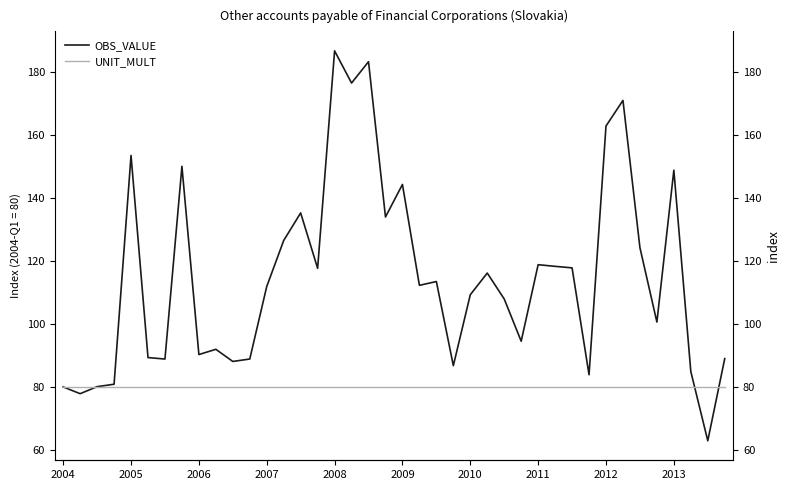

Which series ends up on top after the final intersection of UNIT_MULT and OBS_VALUE?

OBS_VALUE